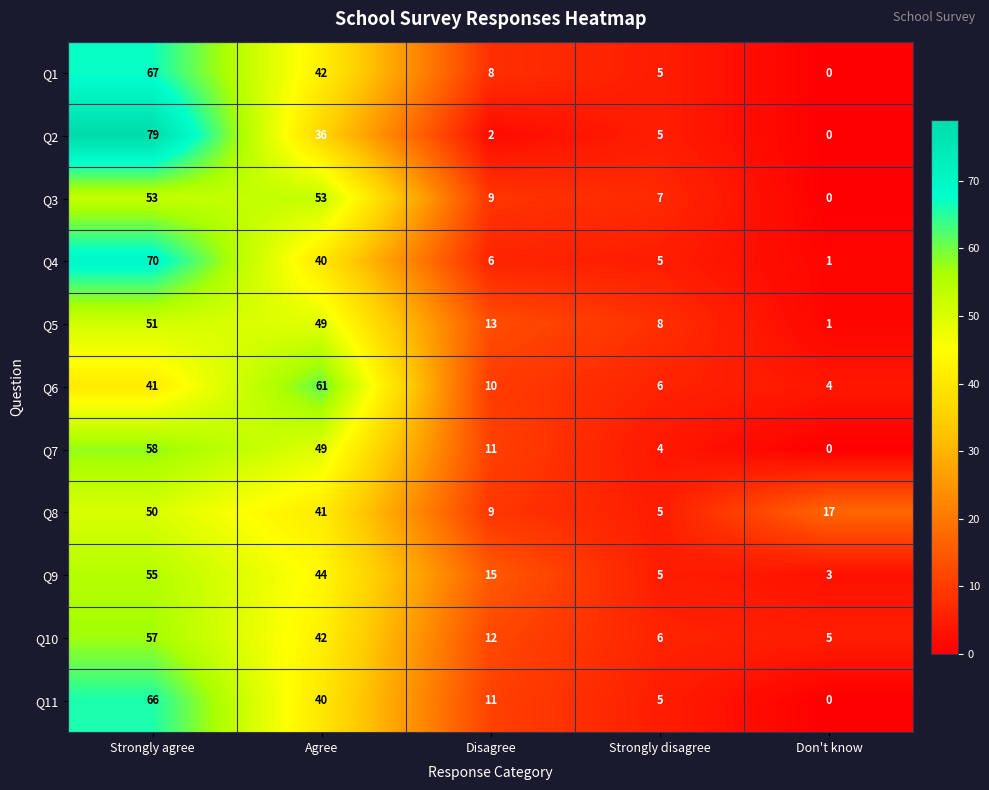

Which series has the widest spread of values?

Q2